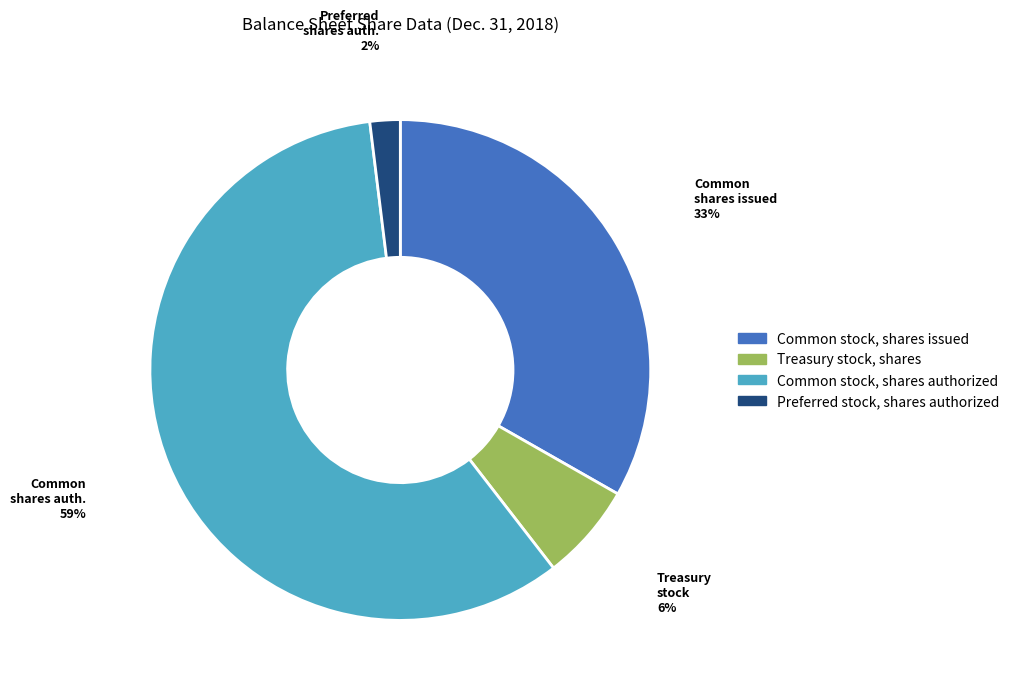

Between Common stock, shares authorized and Preferred stock, shares authorized, which is larger?

Common stock, shares authorized